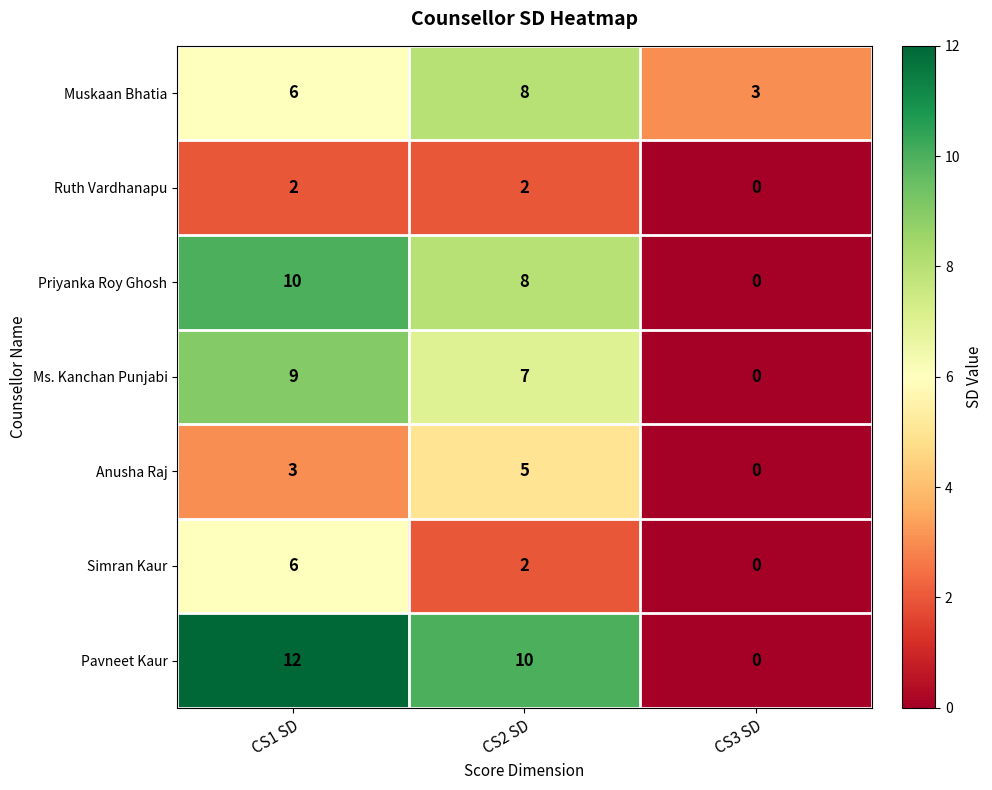

What is the sum of all Ruth Vardhanapu values?

4